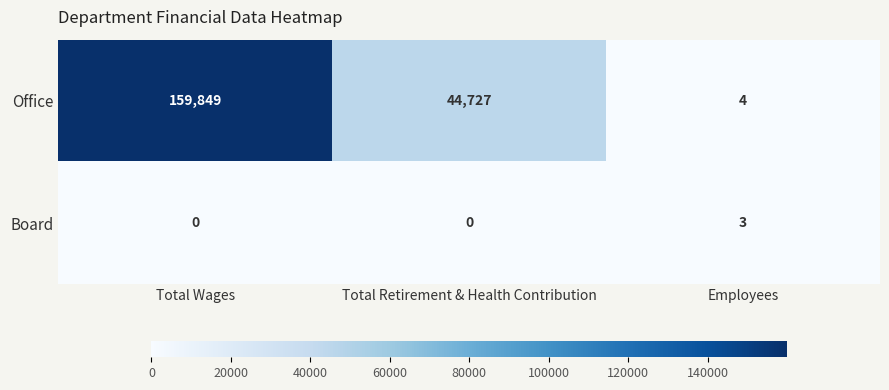

The value of Office at Total Wages is 159849. True or false?

True